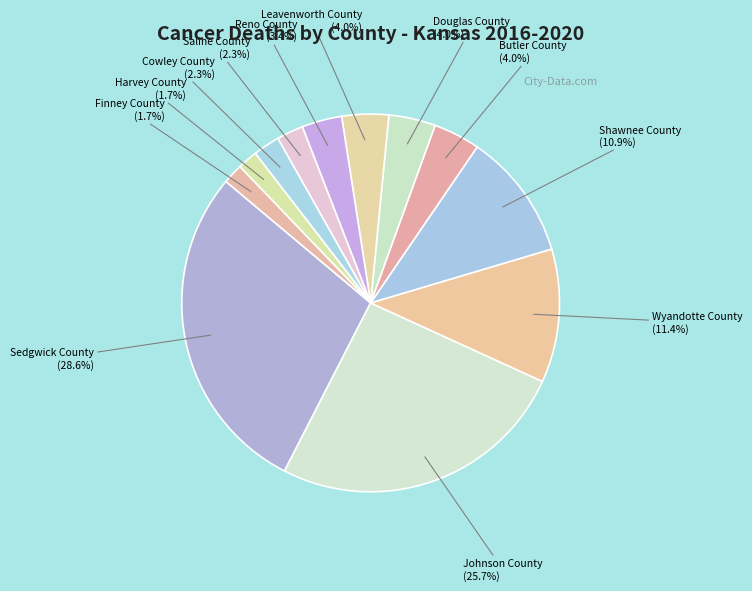

What is the ratio of the value at Saline County (2.3%) to the value at Douglas County (4.0%)?

0.6